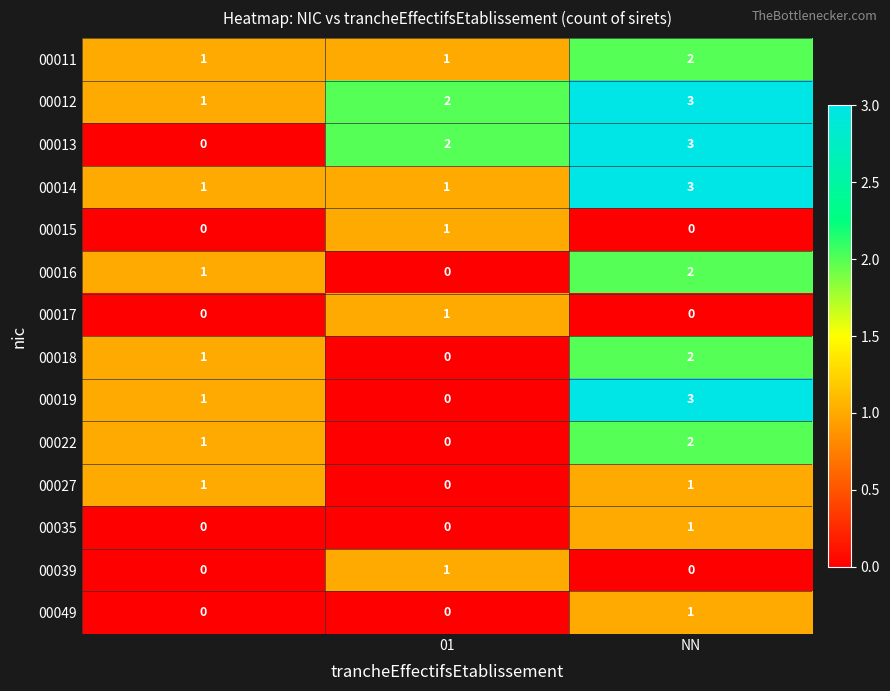

Count the 00039 values in the range 0 to 1.

3